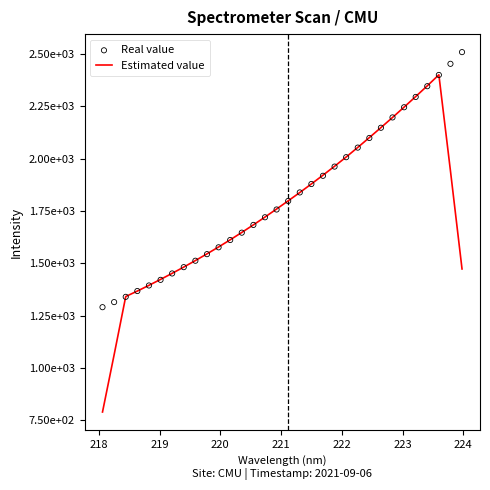

Is the value of Estimated value at 225 greater than the value of Real value at 17?

No